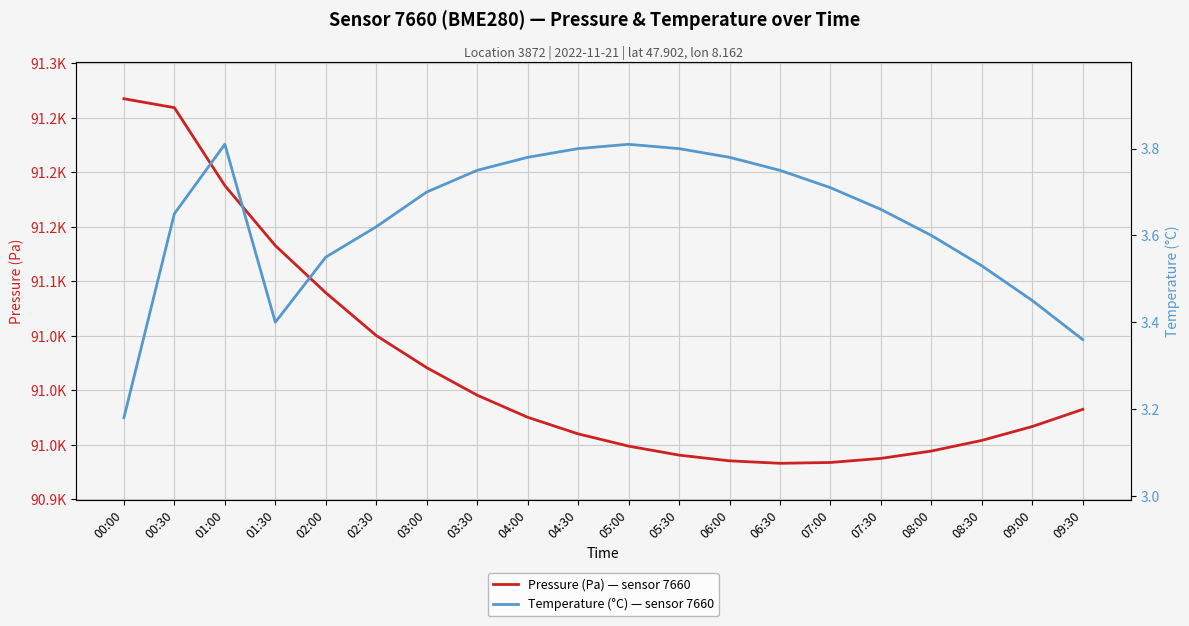

Reading right to left, extract all data points from this chart.

pressure: 90982.5	90966.8	90954.0	90944.2	90937.5	90933.8	90933.0	90935.2	90940.5	90948.8	90960.0	90975.2	90995.5	91020.8	91050.2	91089.5	91132.8	91187.8	91259.3	91267.5
temperature: 3.4	3.5	3.5	3.6	3.7	3.7	3.8	3.8	3.8	3.8	3.8	3.8	3.8	3.7	3.6	3.5	3.4	3.8	3.6	3.2